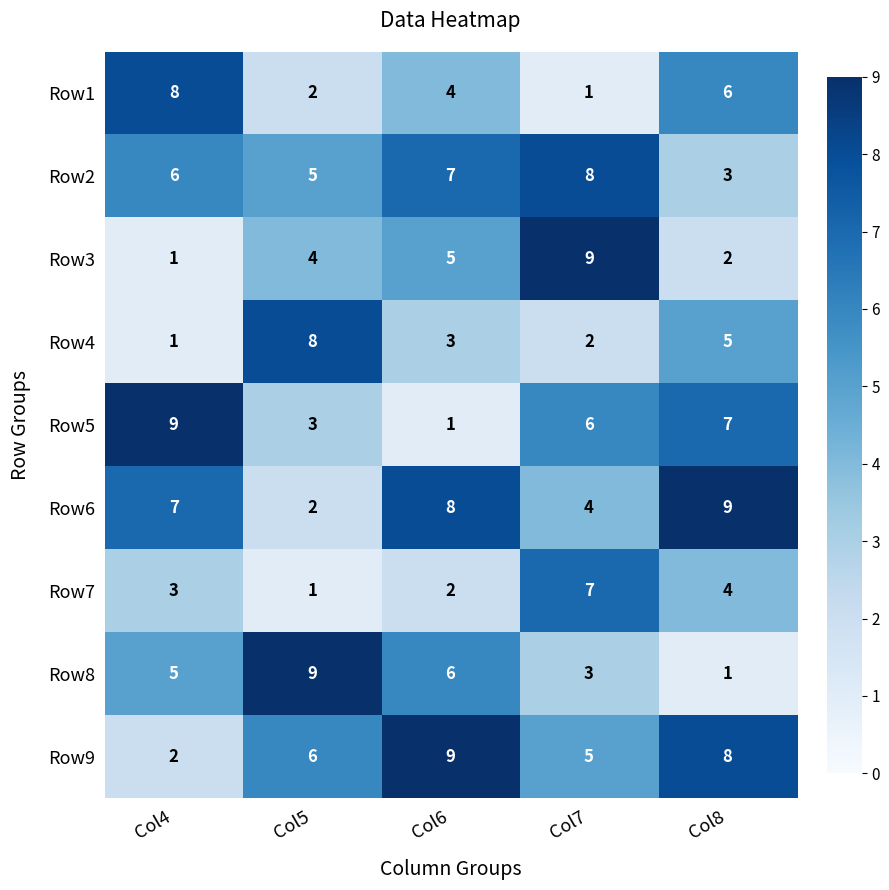

What is the average value of the Row1 series?

4